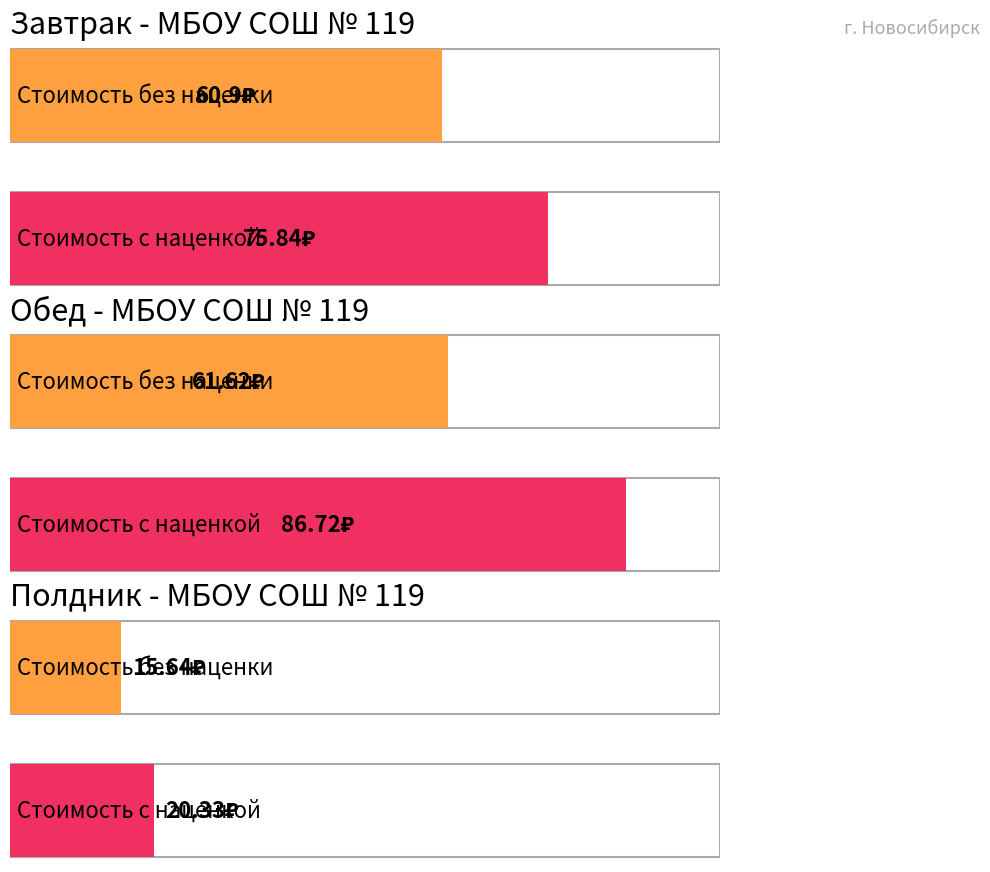

How many distinct data groups are displayed?

2